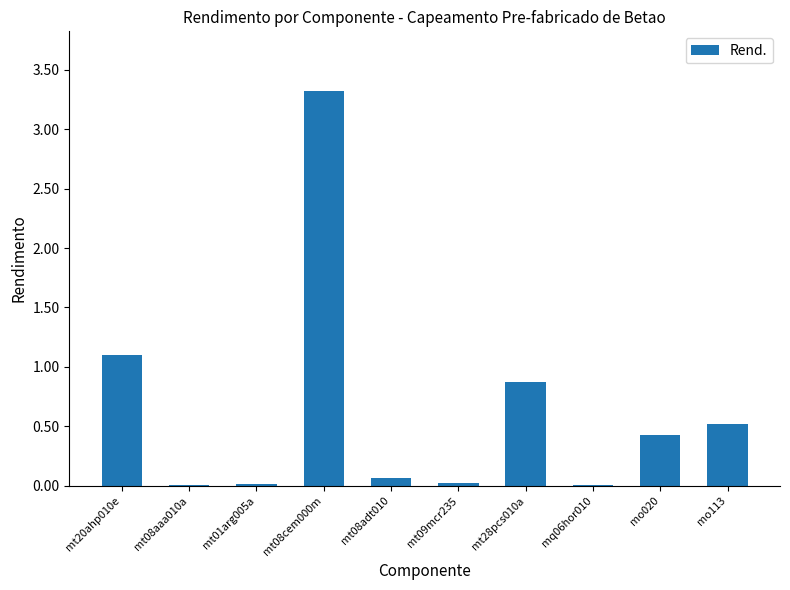

What is the change in value from mo020 to mo113?

+0.1